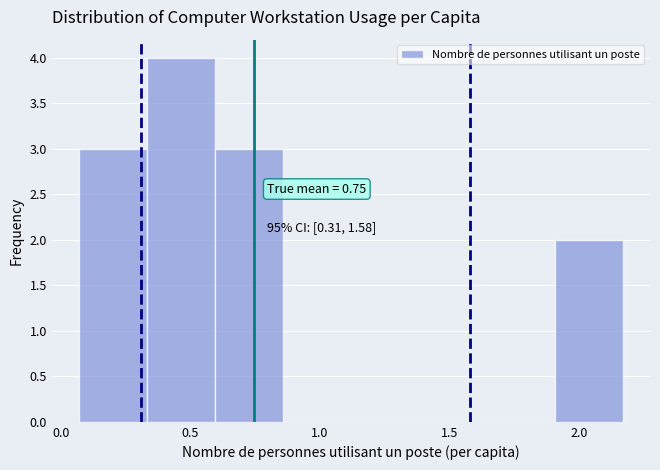

Which range on the x-axis has the tallest bar?

0.35 to 0.60